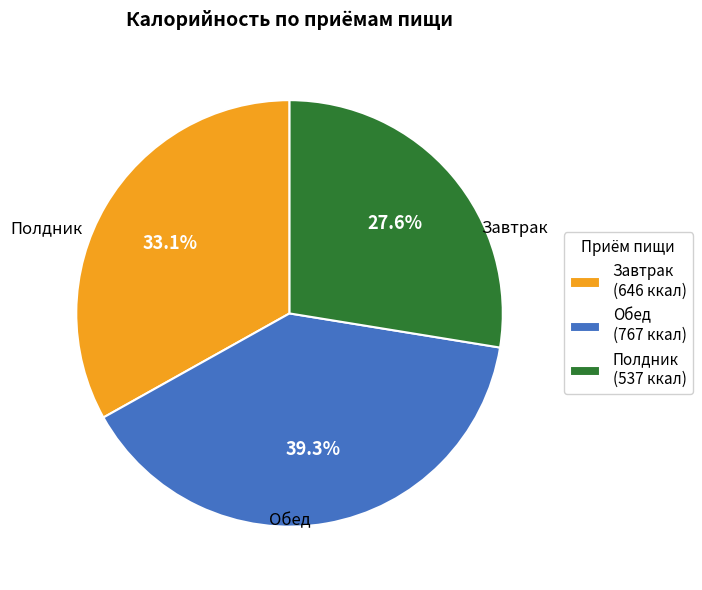

What is the smallest slice in the pie chart?

Полдник